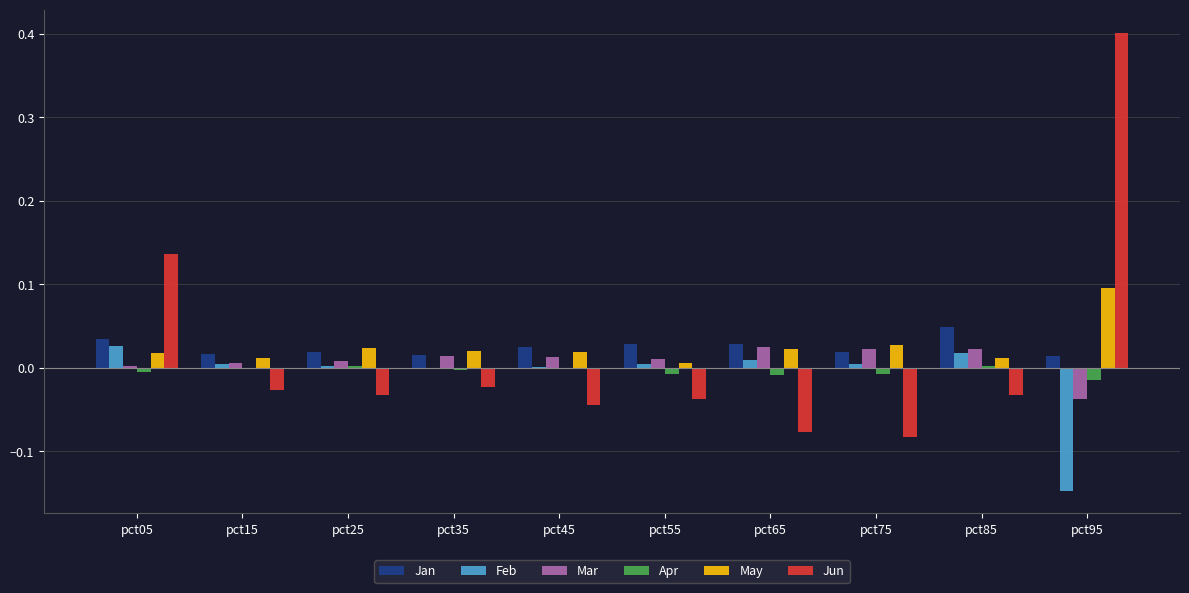

Is the value of Mar at pct45 greater than the value of Apr at pct95?

Yes